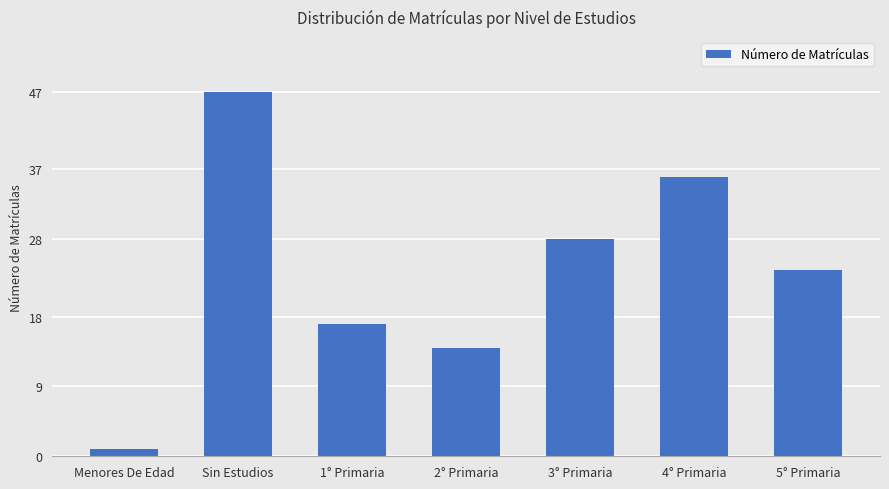

What is the difference between the values at 1° Primaria and 2° Primaria?

3